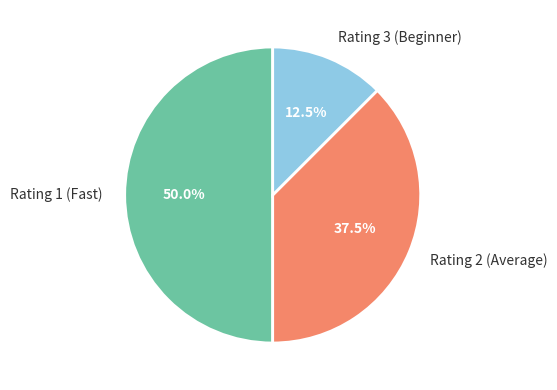

Approximately how many times larger is the value at Rating 2 (Average) compared to Rating 1 (Fast)?

0.8